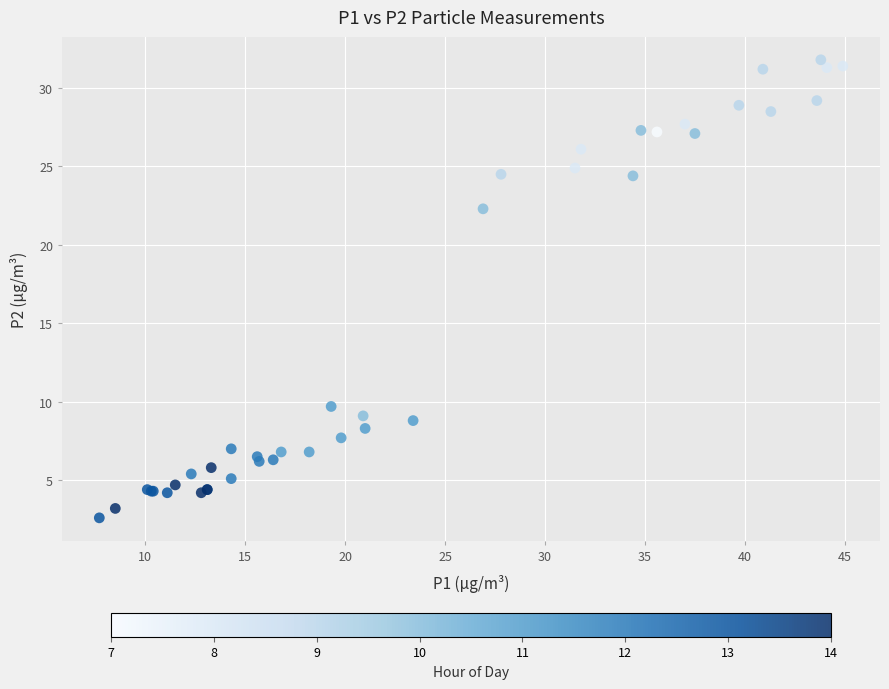

What Y value in the scatter plot is closest to 17?

22.3